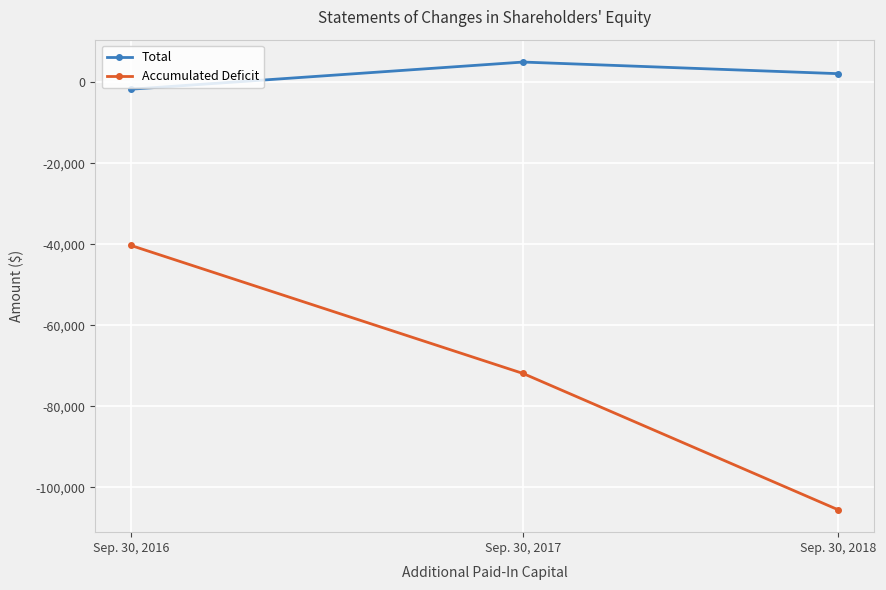

What is the sum of the Total values at Sep. 30, 2016 and Sep. 30, 2017?

3370